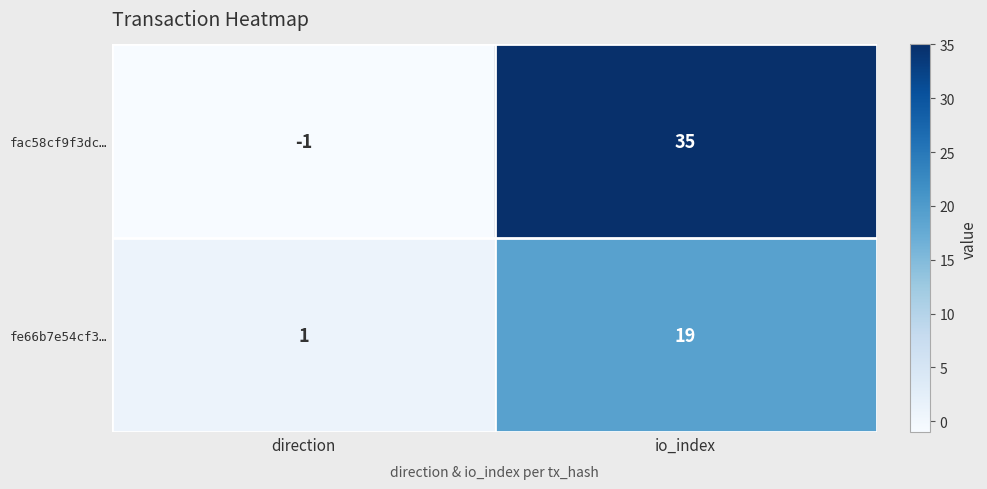

What is the greatest value displayed?

35